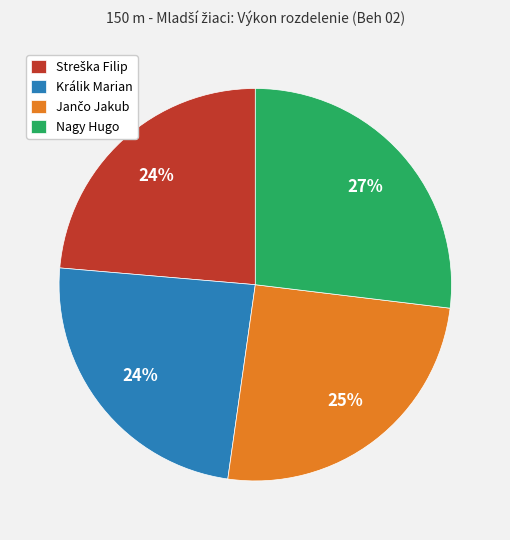

Is Nagy Hugo the majority of the pie?

No